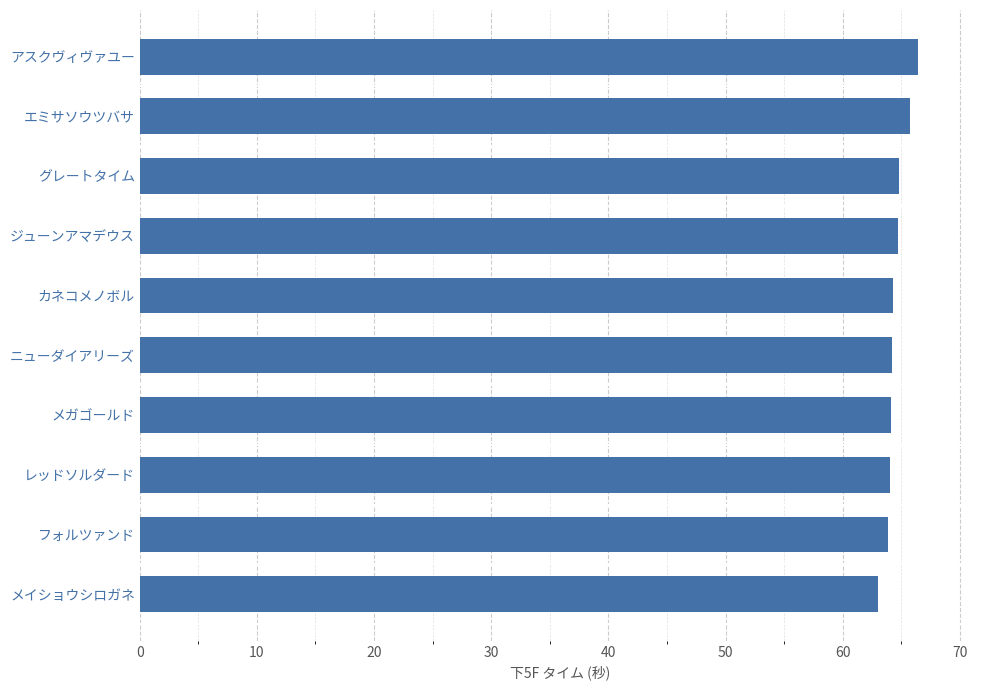

What value does the data have at ジューンアマデウス?

64.7